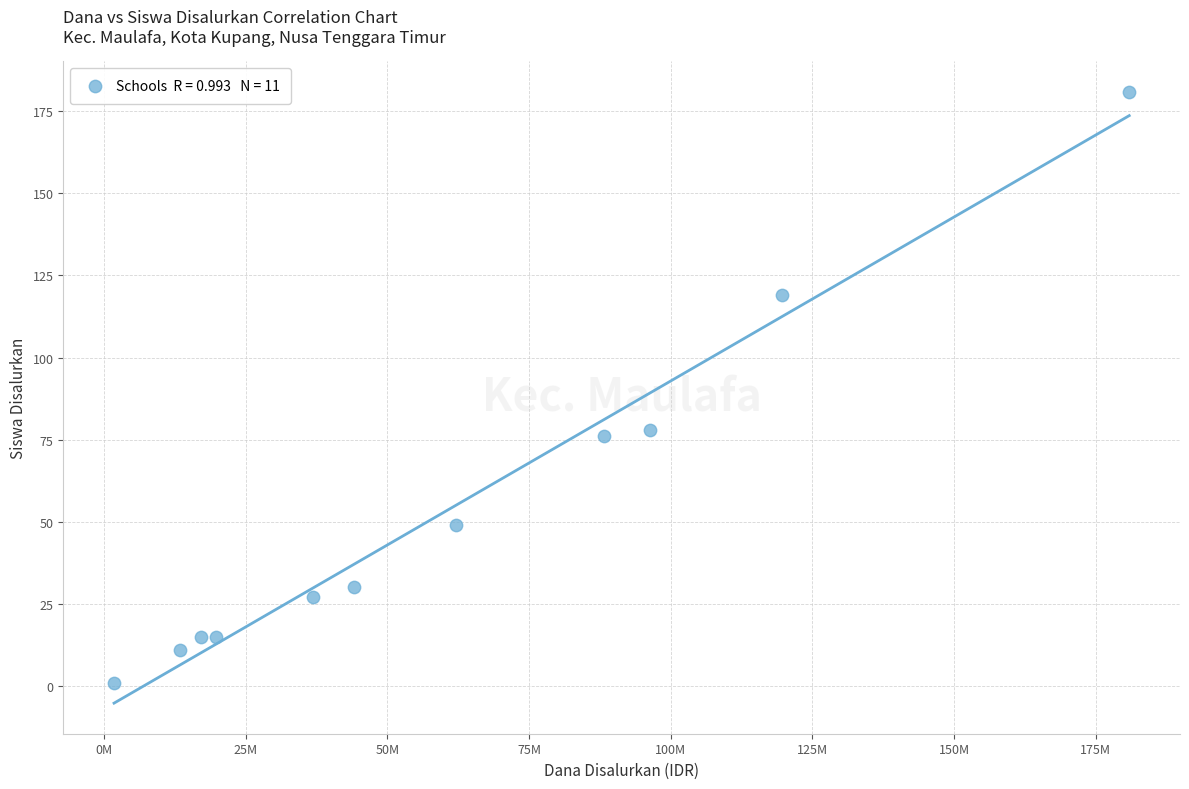

What is the average Y value?

55